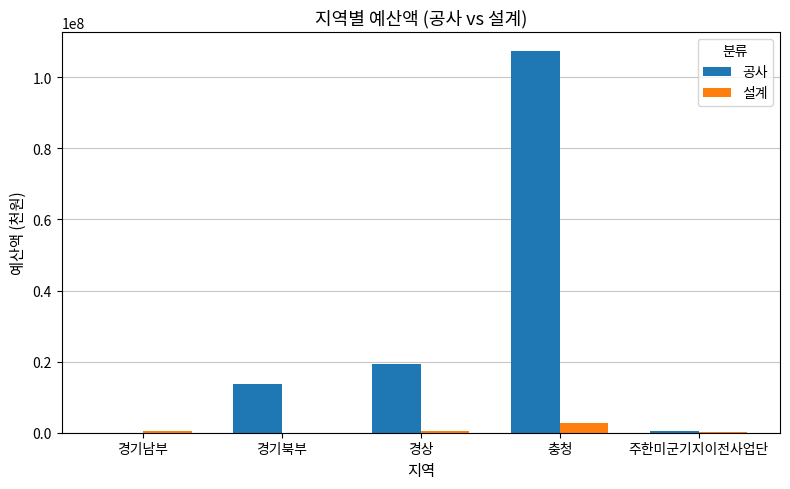

What is the total value across all series at 주한미군기지이전사업단?

550000